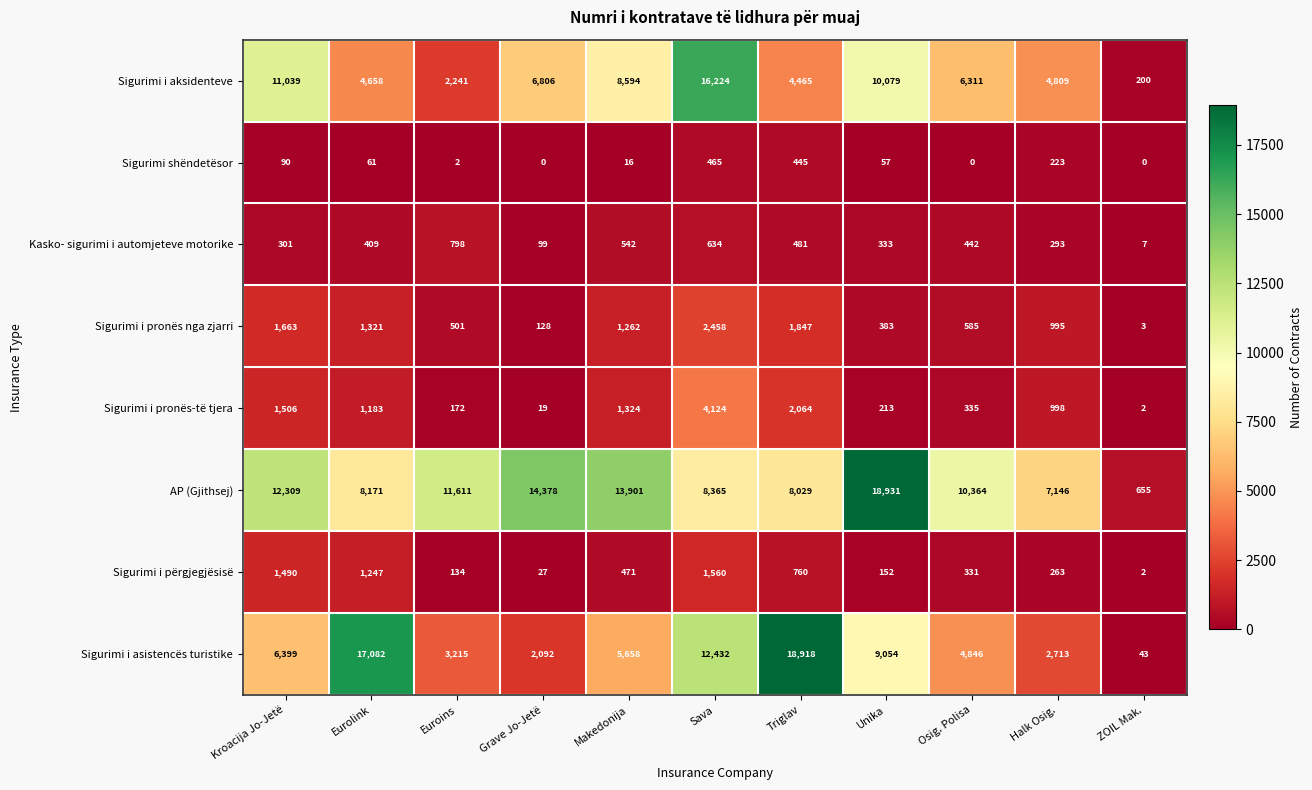

How many values in the АP (Gjithsej) series are below 10364?

5